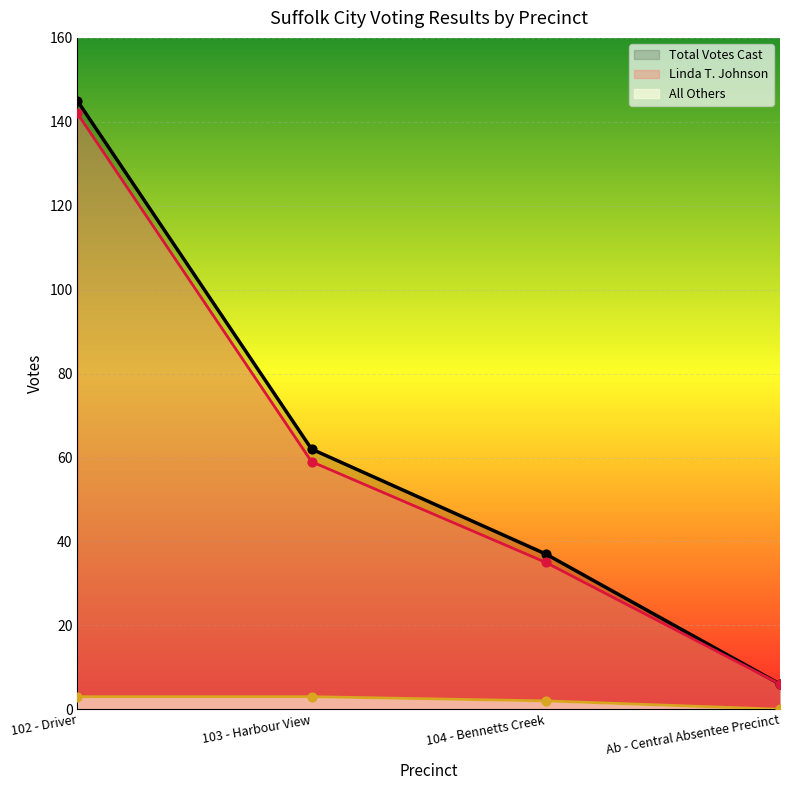

Which series has the largest total across all categories?

Total Votes Cast